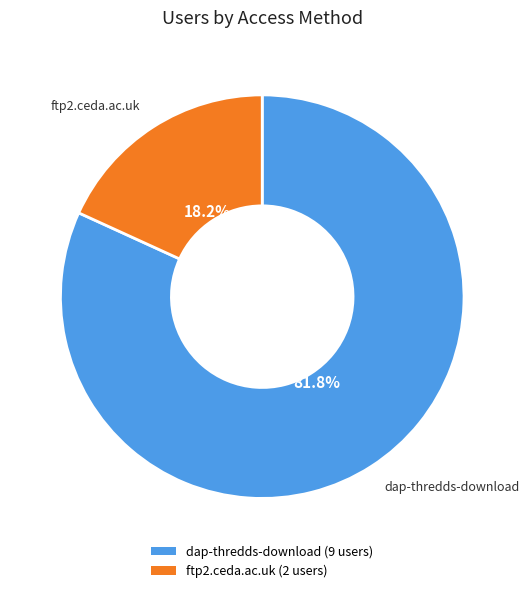

Approximately how many times larger is the value at dap-thredds-download compared to ftp2.ceda.ac.uk?

4.5